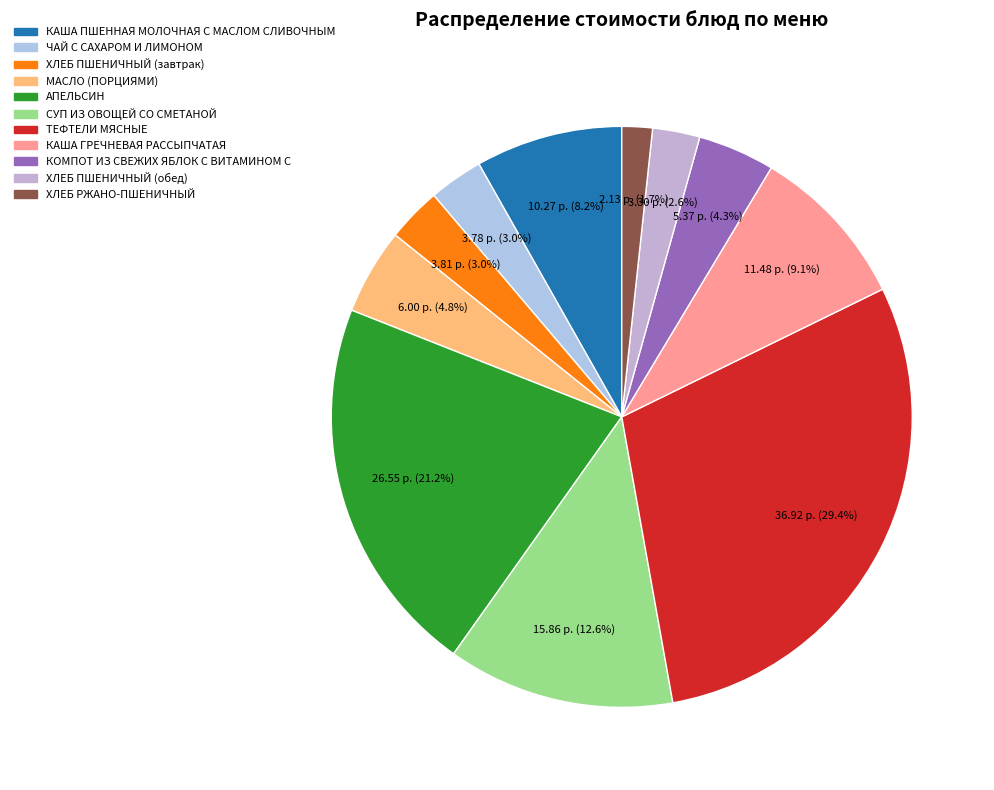

How many segments does this pie chart have?

11